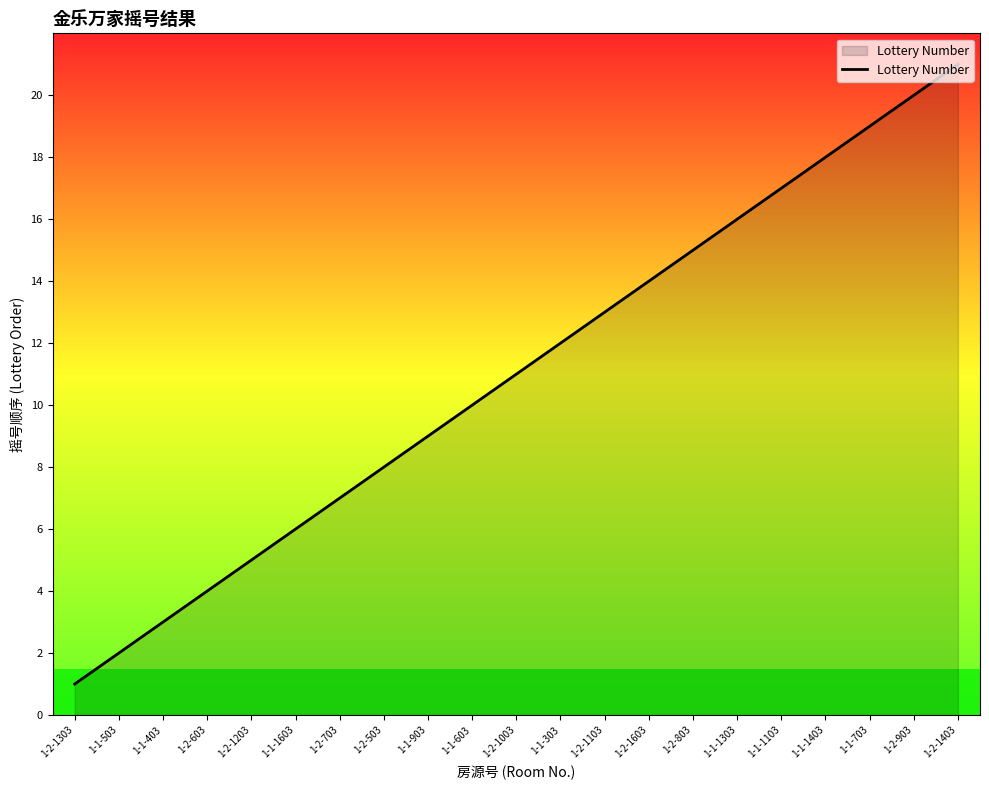

Rank the categories by value from lowest to highest.

1-2-1303, 1-1-503, 1-1-403, 1-2-603, 1-2-1203, 1-1-1603, 1-2-703, 1-2-503, 1-1-903, 1-1-603, 1-2-1003, 1-1-303, 1-2-1103, 1-2-1603, 1-2-803, 1-1-1303, 1-1-1103, 1-1-1403, 1-1-703, 1-2-903, 1-2-1403